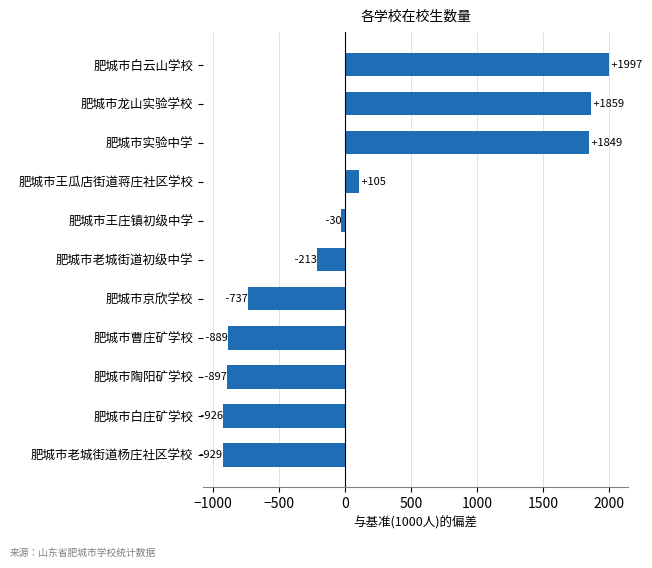

How many values are above zero?

4